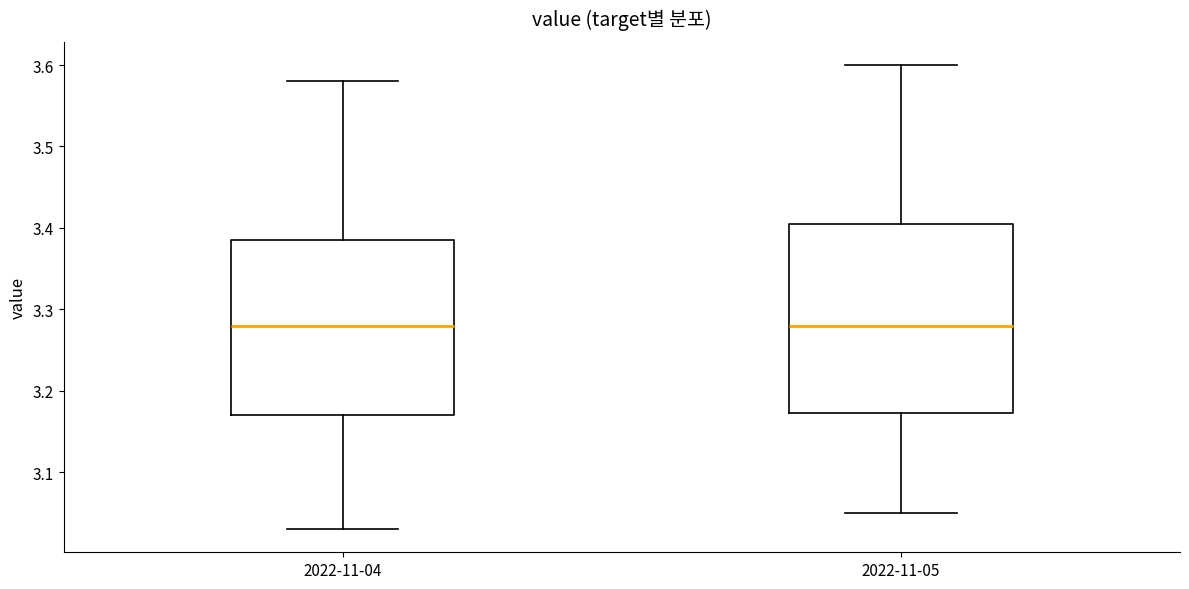

Which box is the tallest, from its lower edge to its upper edge?

2022-11-05